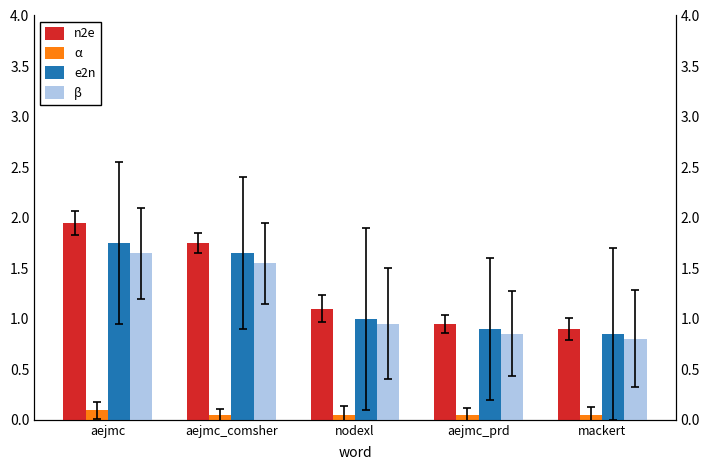

Between nodexl and mackert, which series saw the biggest shift?

n2e